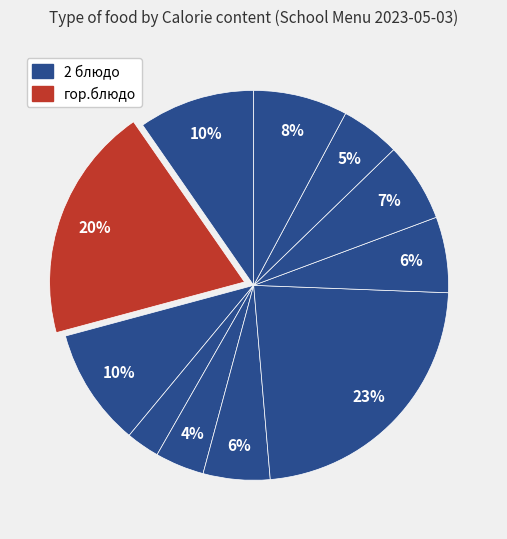

How many slices are in this pie chart?

11